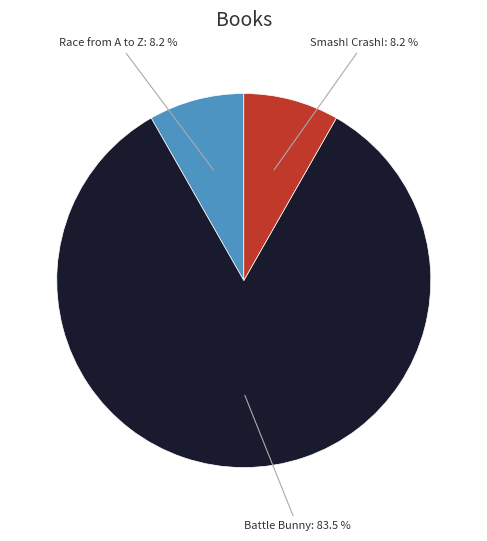

Which slice is the largest?

Battle Bunny